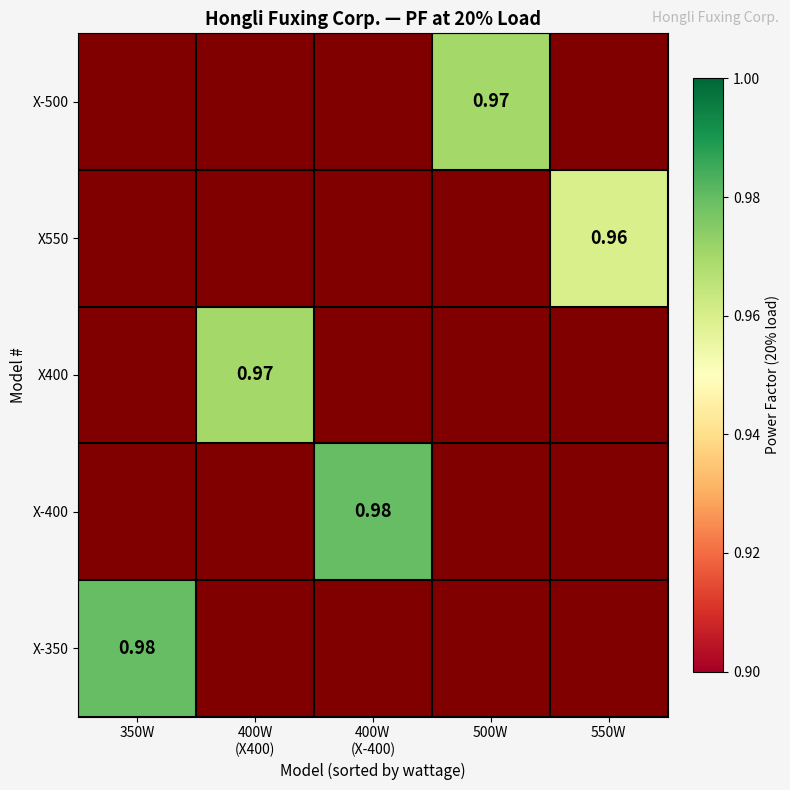

Is the value of X-400 at 400W (X-400) greater than the value of X-350 at 550W?

No